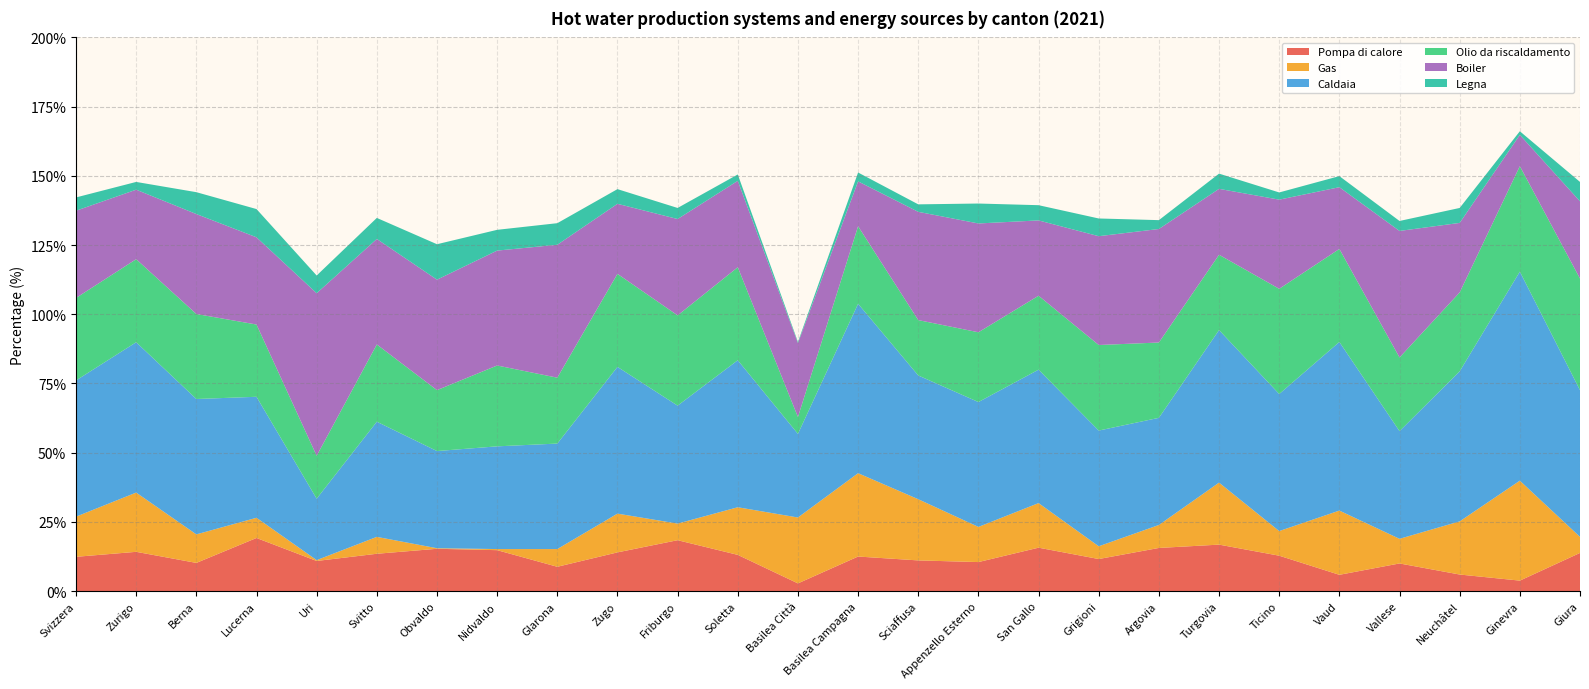

Reading left to right, transcribe all the data shown in this chart.

Pompa di calore: Svizzera=12.4	Zurigo=14.2	Berna=10.2	Lucerna=19.2	Uri=10.9	Svitto=13.5	Obvaldo=15.3	Nidvaldo=14.8	Glarona=8.8	Zugo=14.0	Friburgo=18.4	Soletta=13.1	Basilea Città=2.8	Basilea Campagna=12.5	Sciaffusa=11.1	Appenzello Esterno=10.5	San Gallo=15.7	Grigioni=11.6	Argovia=15.6	Turgovia=16.8	Ticino=12.8	Vaud=5.9	Vallese=10.0	Neuchâtel=6.0	Ginevra=3.8	Giura=13.8
Gas: Svizzera=14.5	Zurigo=21.4	Berna=10.3	Lucerna=7.3	Uri=0.3	Svitto=6.1	Obvaldo=0.2	Nidvaldo=0.4	Glarona=6.4	Zugo=14.0	Friburgo=6.0	Soletta=17.2	Basilea Città=23.8	Basilea Campagna=30.1	Sciaffusa=22.1	Appenzello Esterno=12.7	San Gallo=16.1	Grigioni=4.6	Argovia=8.3	Turgovia=22.4	Ticino=8.9	Vaud=23.2	Vallese=8.9	Neuchâtel=19.2	Ginevra=36.1	Giura=5.8
Caldaia: Svizzera=49.2	Zurigo=54.3	Berna=48.9	Lucerna=43.7	Uri=22.2	Svitto=41.6	Obvaldo=35.1	Nidvaldo=37.1	Glarona=38.1	Zugo=53.0	Friburgo=42.6	Soletta=53.1	Basilea Città=30.2	Basilea Campagna=61.2	Sciaffusa=44.7	Appenzello Esterno=45.1	San Gallo=48.2	Grigioni=41.8	Argovia=38.7	Turgovia=55.1	Ticino=49.5	Vaud=60.9	Vallese=38.9	Neuchâtel=54.2	Ginevra=75.5	Giura=53.0
Olio da riscaldamento: Svizzera=29.8	Zurigo=30.0	Berna=30.7	Lucerna=26.1	Uri=15.5	Svitto=27.9	Obvaldo=22.0	Nidvaldo=29.2	Glarona=23.8	Zugo=33.6	Friburgo=32.6	Soletta=33.6	Basilea Città=6.1	Basilea Campagna=28.0	Sciaffusa=20.0	Appenzello Esterno=25.2	San Gallo=26.7	Grigioni=30.9	Argovia=27.2	Turgovia=27.2	Ticino=38.0	Vaud=33.6	Vallese=26.6	Neuchâtel=28.5	Ginevra=38.1	Giura=40.3
Boiler: Svizzera=31.5	Zurigo=25.1	Berna=36.1	Lucerna=31.5	Uri=58.7	Svitto=38.1	Obvaldo=39.9	Nidvaldo=41.5	Glarona=48.0	Zugo=25.3	Friburgo=34.8	Soletta=31.2	Basilea Città=26.7	Basilea Campagna=16.2	Sciaffusa=39.1	Appenzello Esterno=39.3	San Gallo=27.2	Grigioni=39.3	Argovia=41.0	Turgovia=23.8	Ticino=32.2	Vaud=22.3	Vallese=45.7	Neuchâtel=25.1	Ginevra=11.3	Giura=27.9
Legna: Svizzera=4.8	Zurigo=2.8	Berna=7.9	Lucerna=10.2	Uri=6.4	Svitto=7.6	Obvaldo=12.8	Nidvaldo=7.5	Glarona=7.8	Zugo=5.3	Friburgo=4.0	Soletta=2.3	Basilea Città=0.4	Basilea Campagna=3.2	Sciaffusa=2.7	Appenzello Esterno=7.2	San Gallo=5.5	Grigioni=6.4	Argovia=3.2	Turgovia=5.5	Ticino=2.6	Vaud=4.0	Vallese=3.6	Neuchâtel=5.4	Ginevra=1.3	Giura=7.0